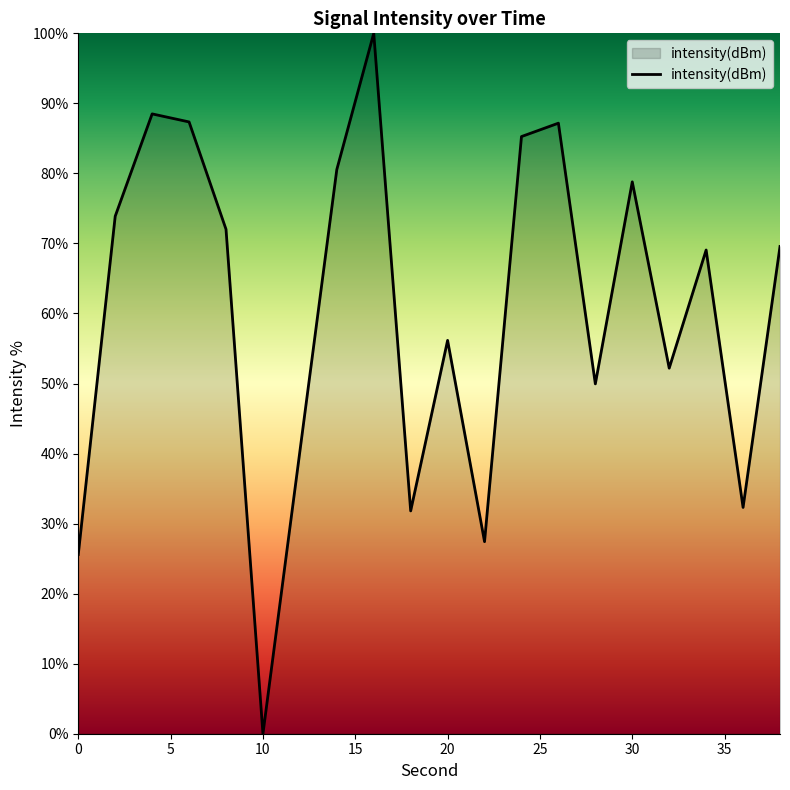

Does the chart have visible grid lines?

No